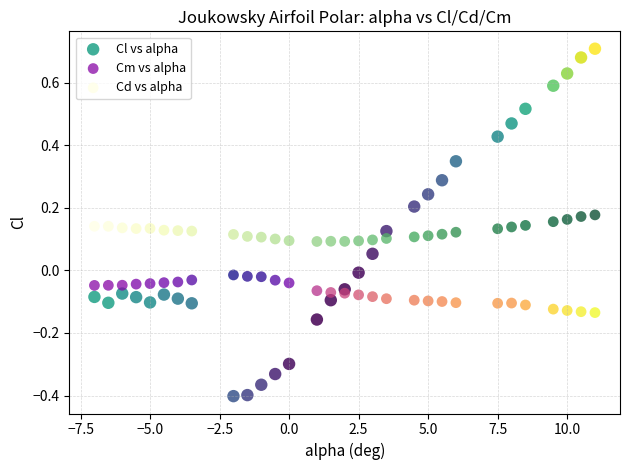

Across all data points, what is the range of X values (max minus min)?

18.0